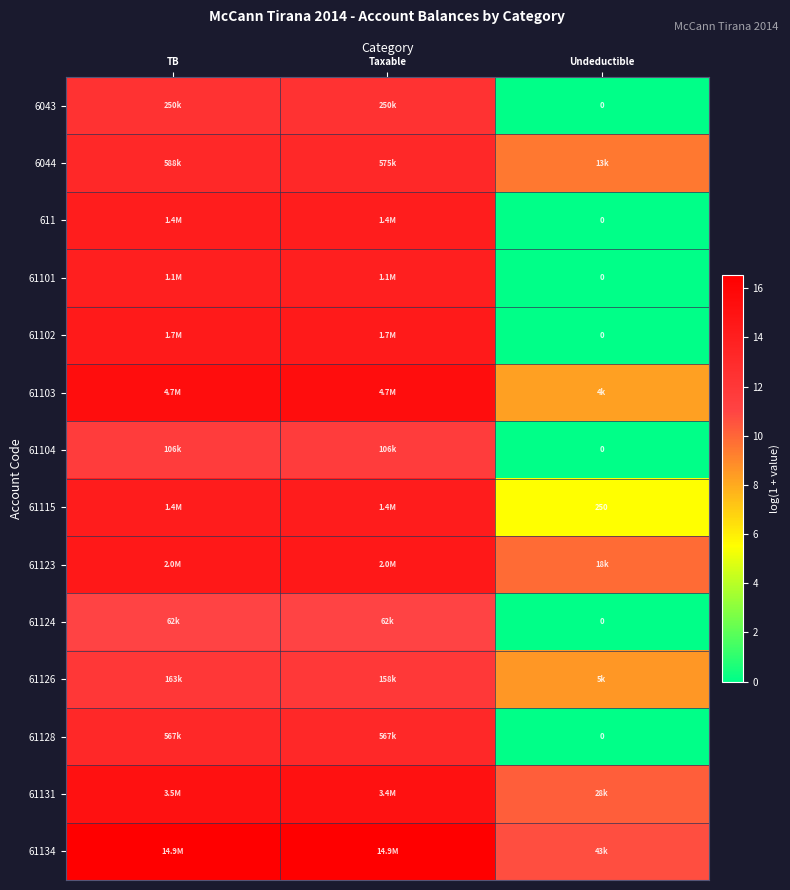

How many series are shown in this chart?

14